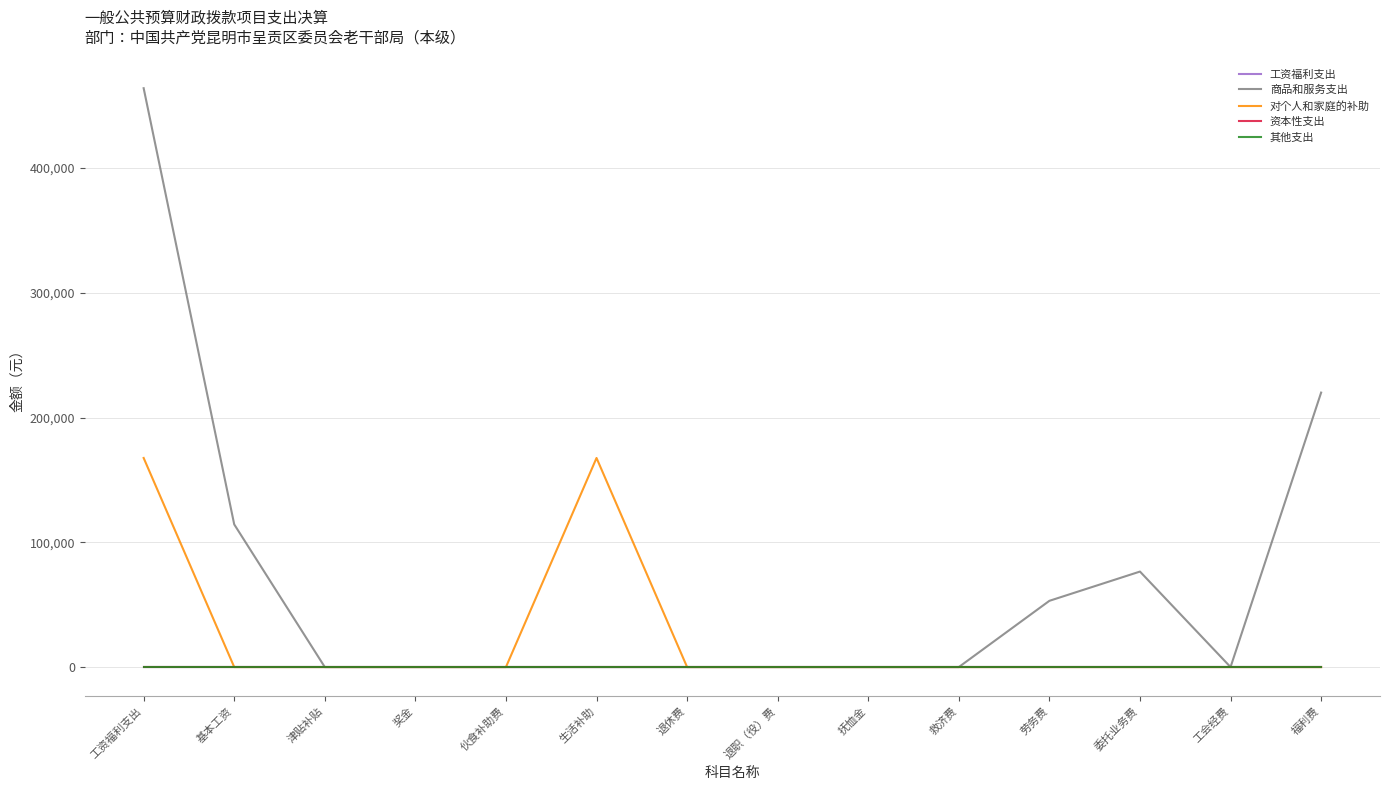

True or false: 对个人和家庭的补助 and 资本性支出 cross at least once.

False